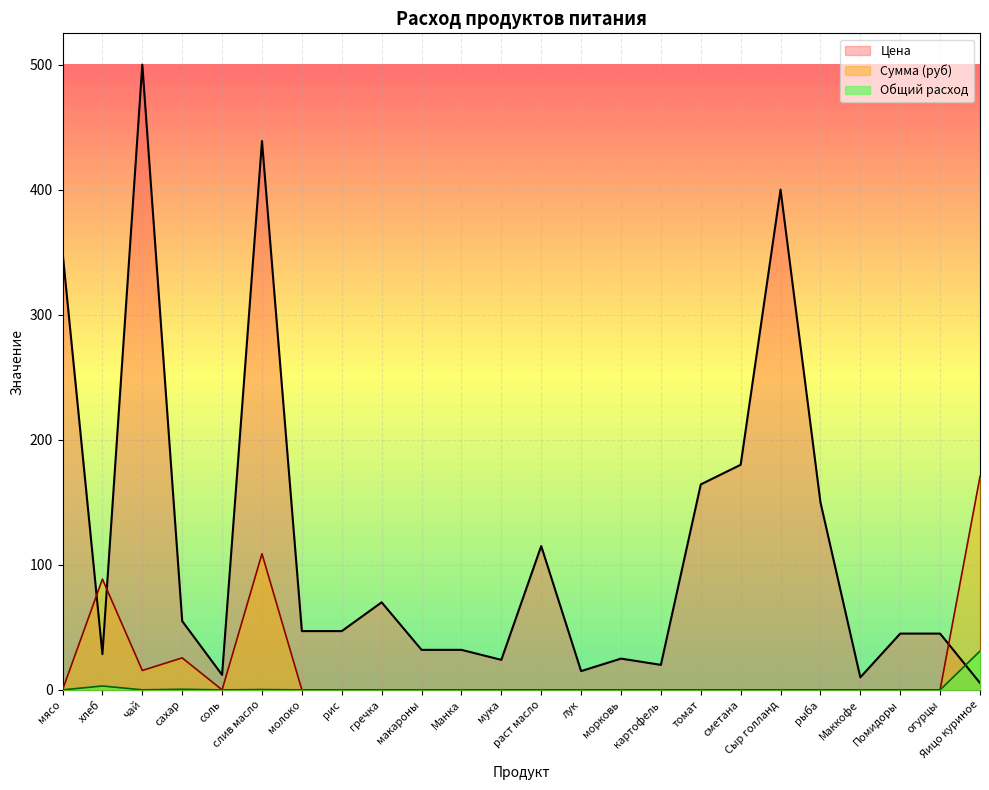

Where is Цена nearest to the value 252?

сметана